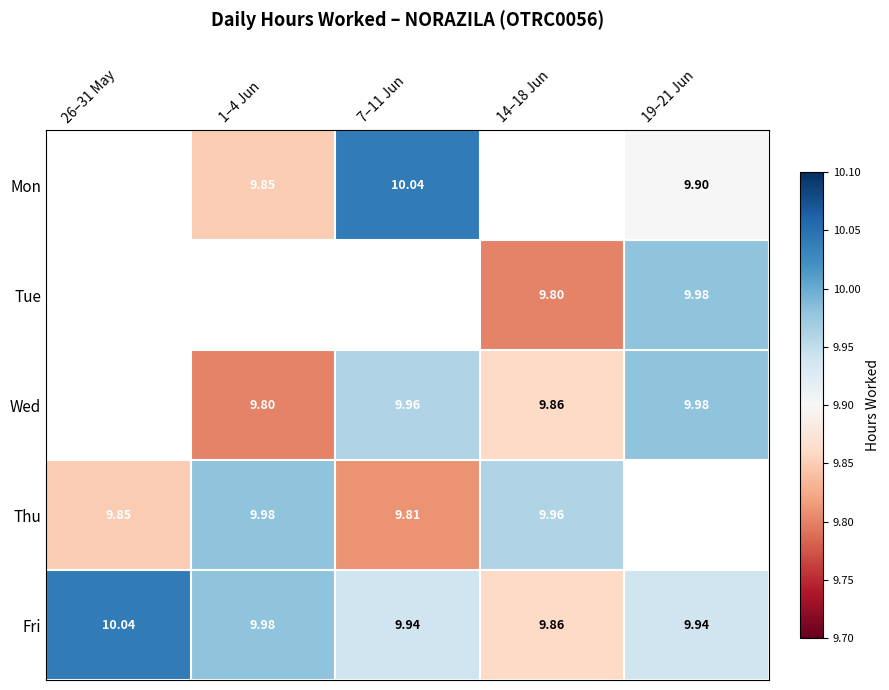

Rank the categories by Thu value from highest to lowest.

1–4 Jun, 14–18 Jun, 26–31 May, 19–21 Jun, 7–11 Jun